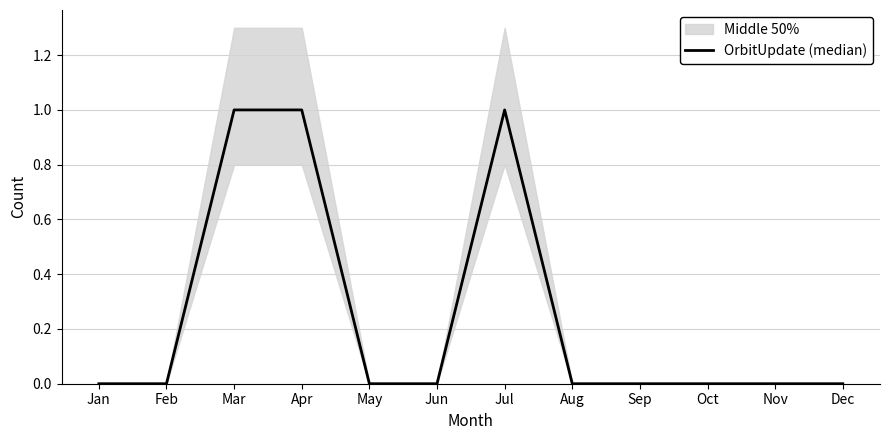

What is the sum of all values?

3